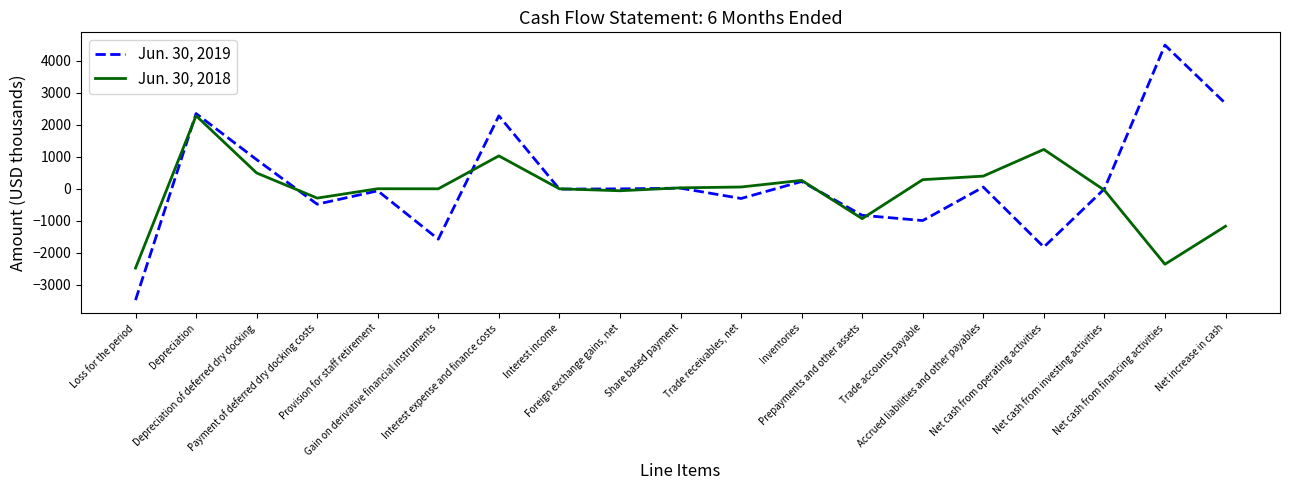

Which series has the largest range (max minus min)?

Jun. 30, 2019